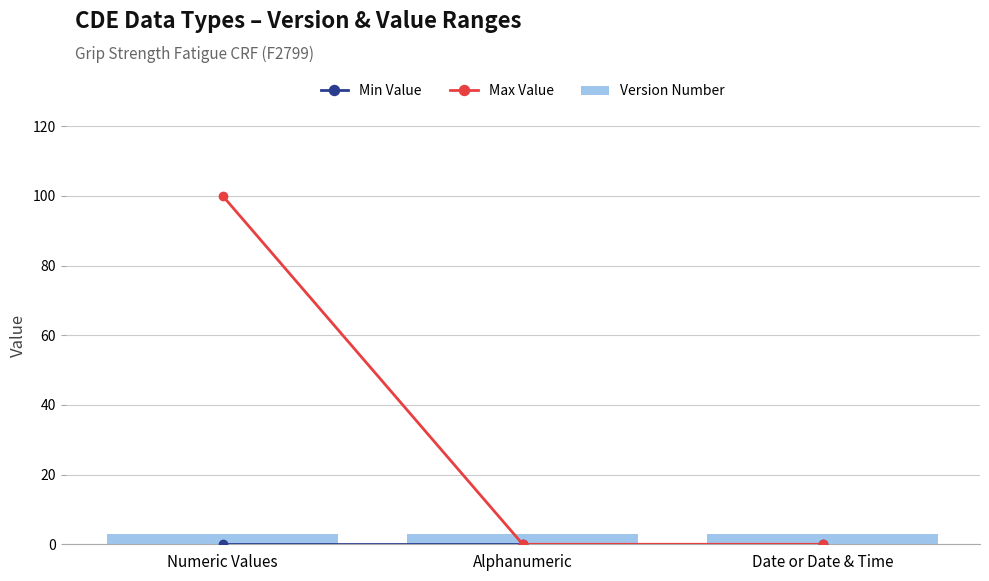

Are the bars horizontal?

No